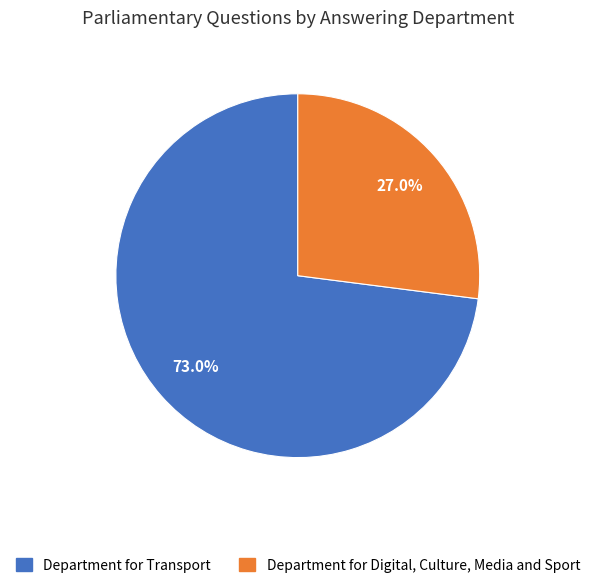

Which category has the smallest portion of the pie?

Department for Digital, Culture, Media and Sport